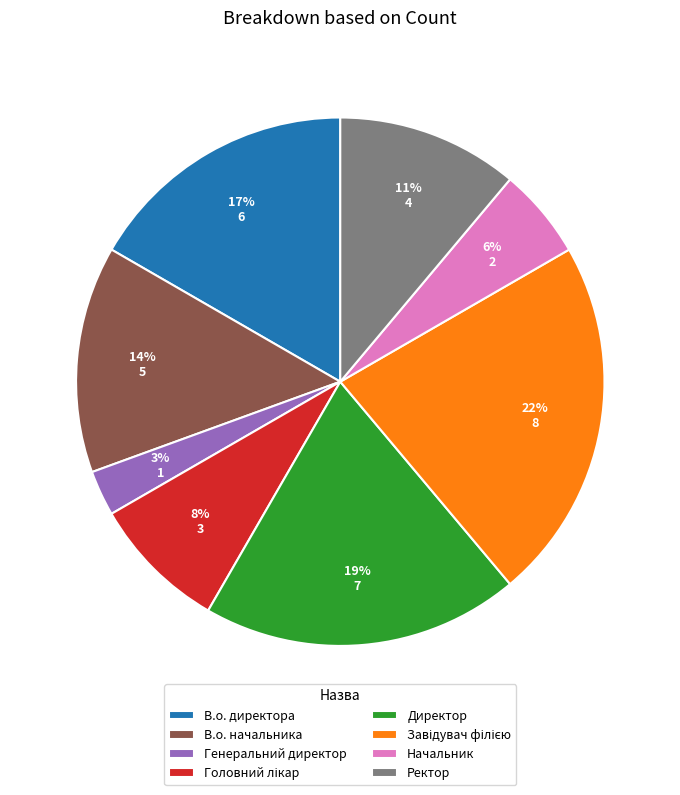

How many segments does this pie chart have?

8